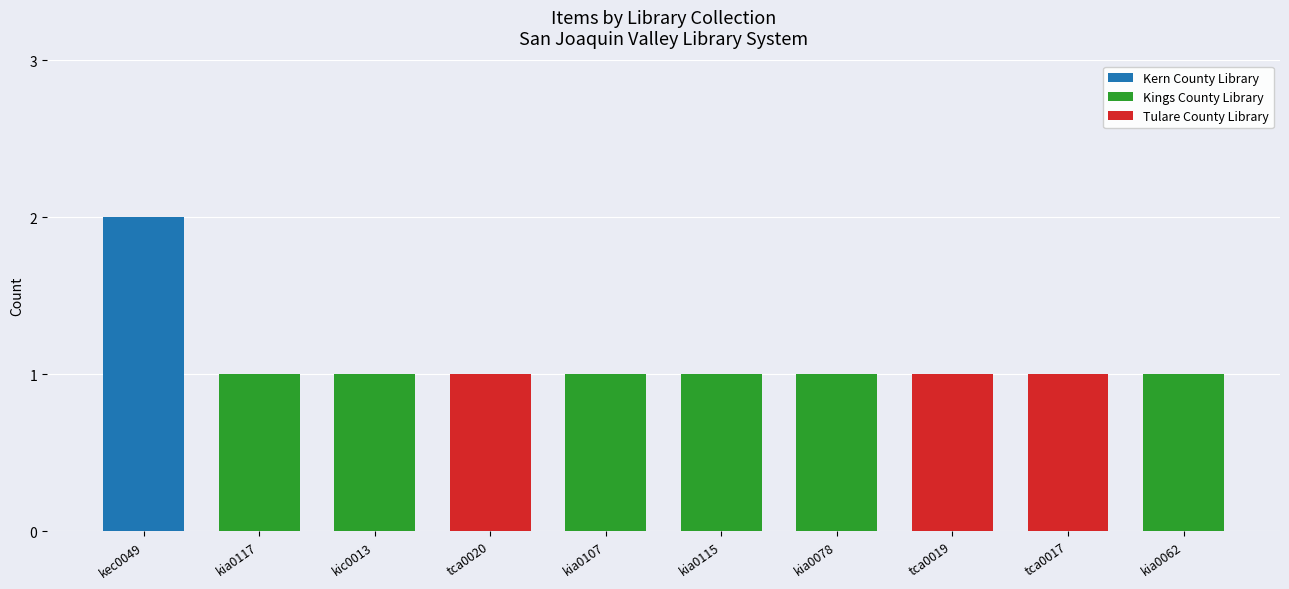

What are all the series names shown in the legend?

Kern County Library, Kings County Library, Tulare County Library